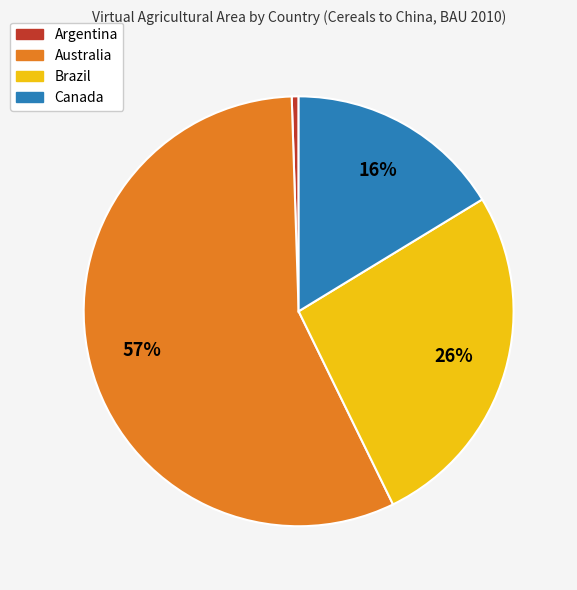

Which category has the biggest portion of the pie?

Australia